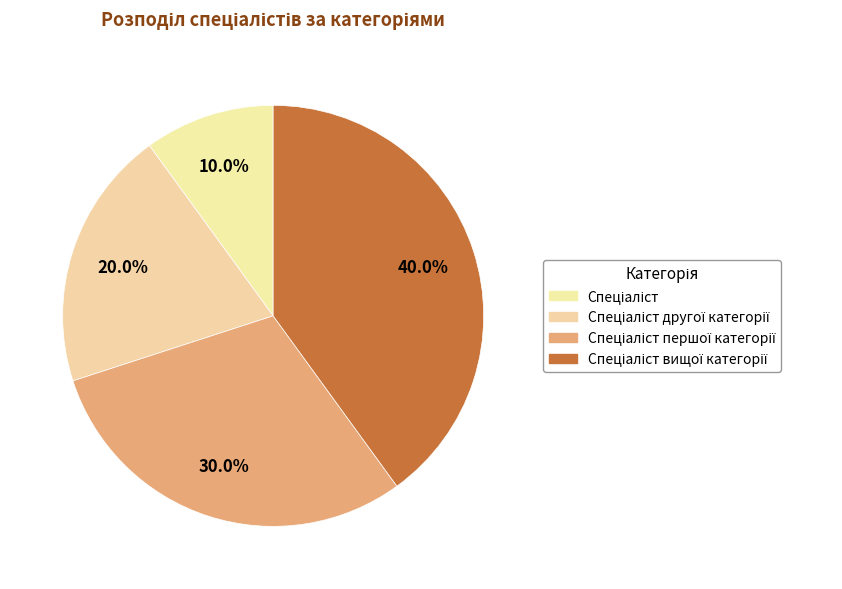

How many segments does this pie chart have?

4